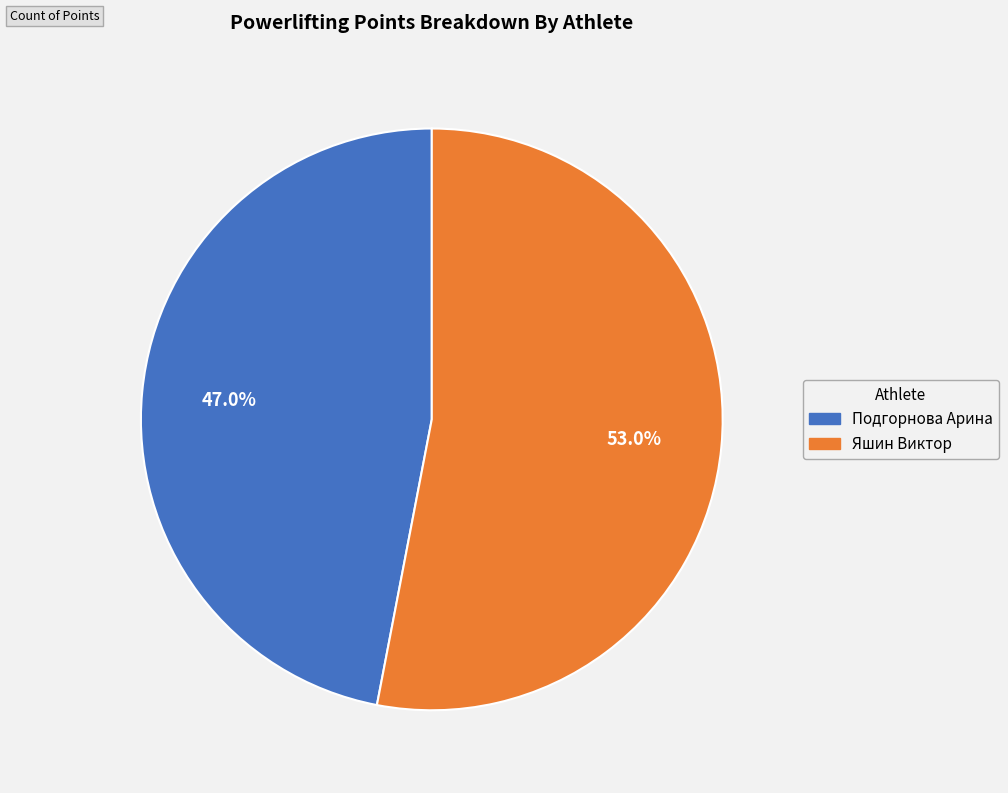

Which category has the smallest portion of the pie?

Подгорнова Арина